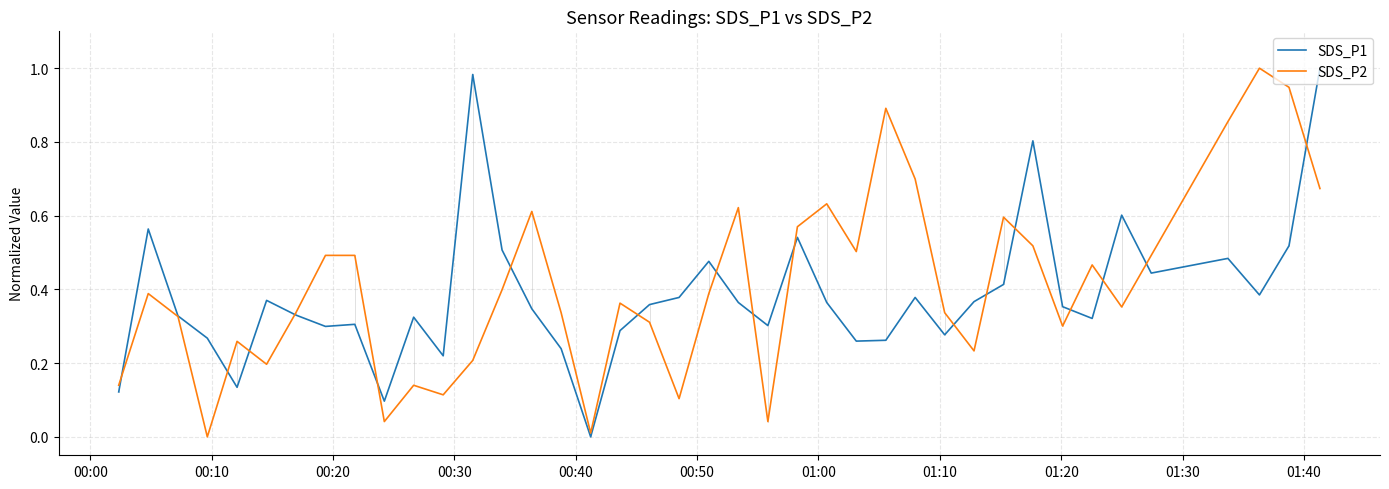

How many distinct data groups are displayed?

2